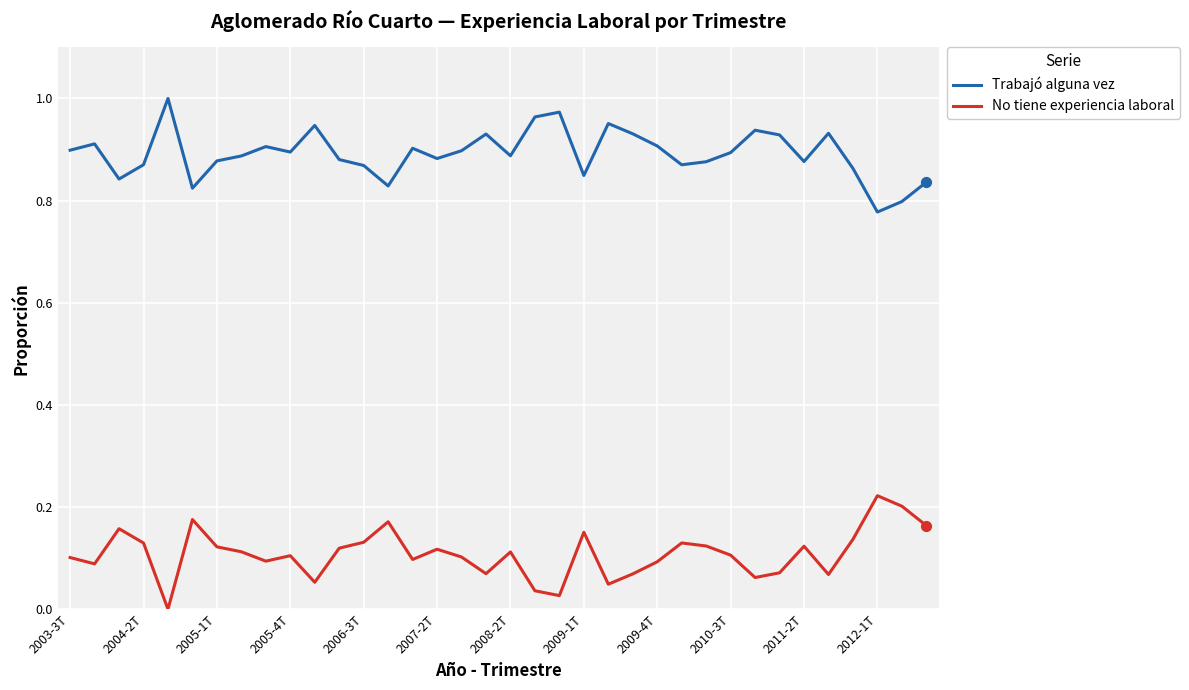

Which series has the largest total across all categories?

Trabajó alguna vez